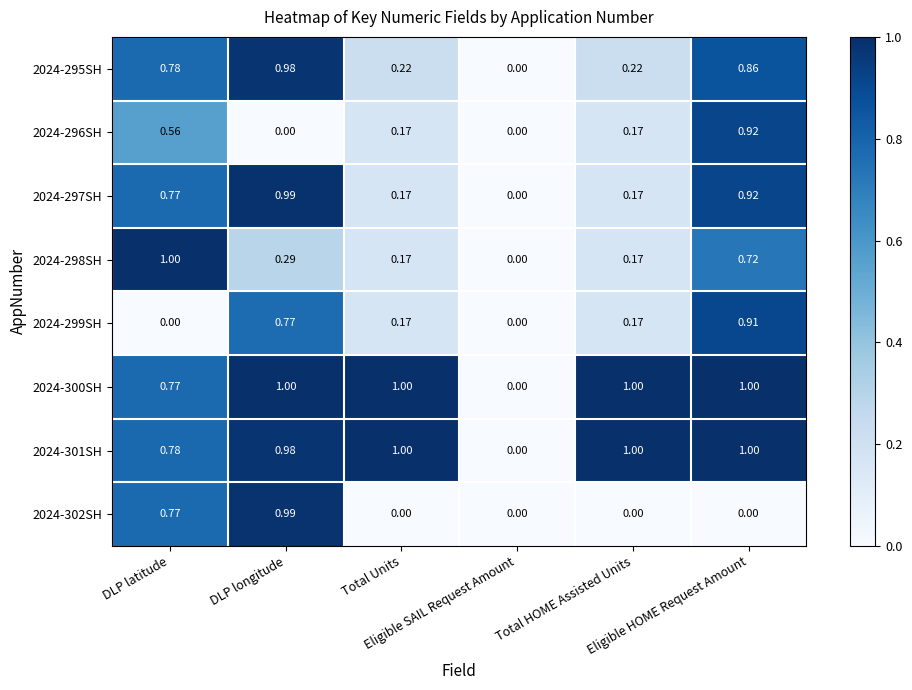

What is the difference between the highest and lowest values at Eligible HOME Request Amount?

1.0